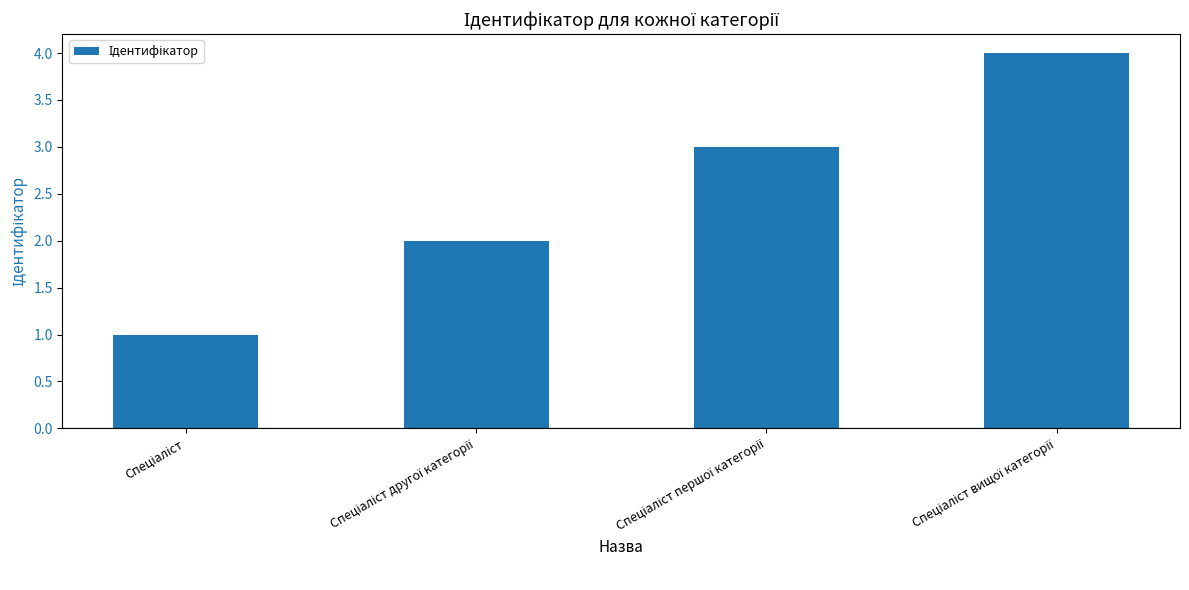

What is the greatest value displayed?

4